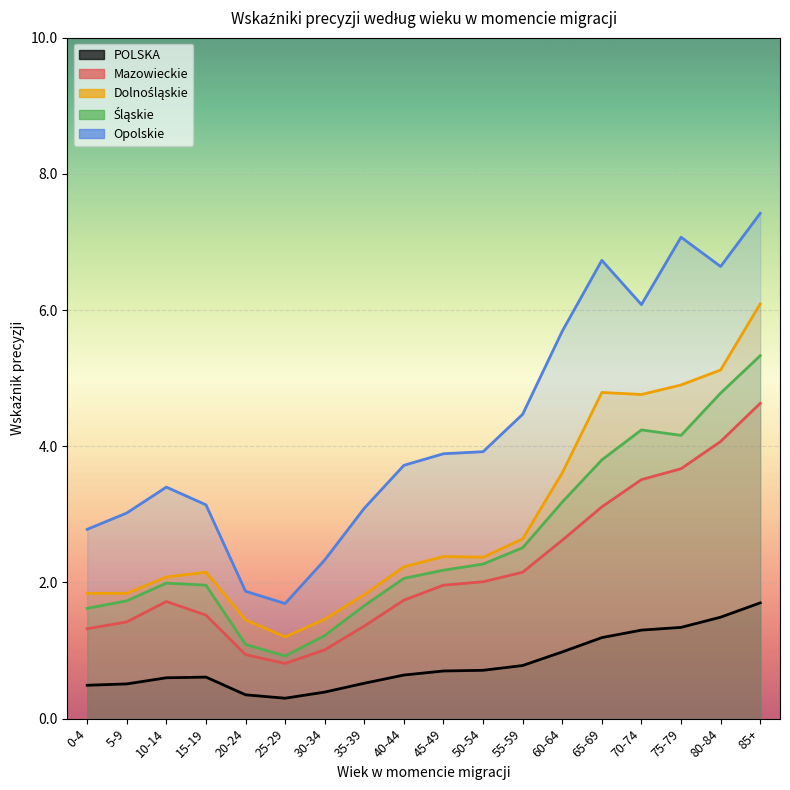

What is the difference between the Śląskie values at 35-39 and 50-54?

0.6